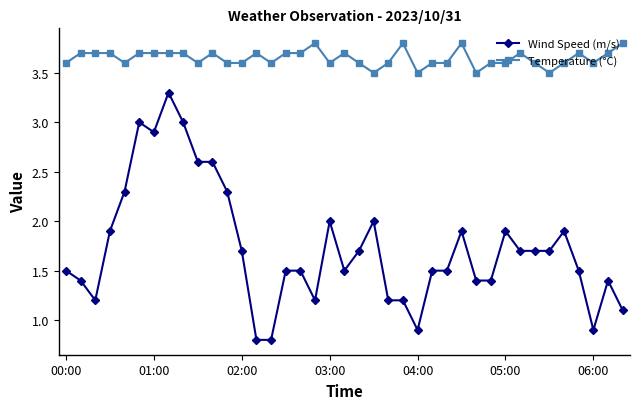

What is the value of the Temperature (°C) point at the 39th from the left?

3.8